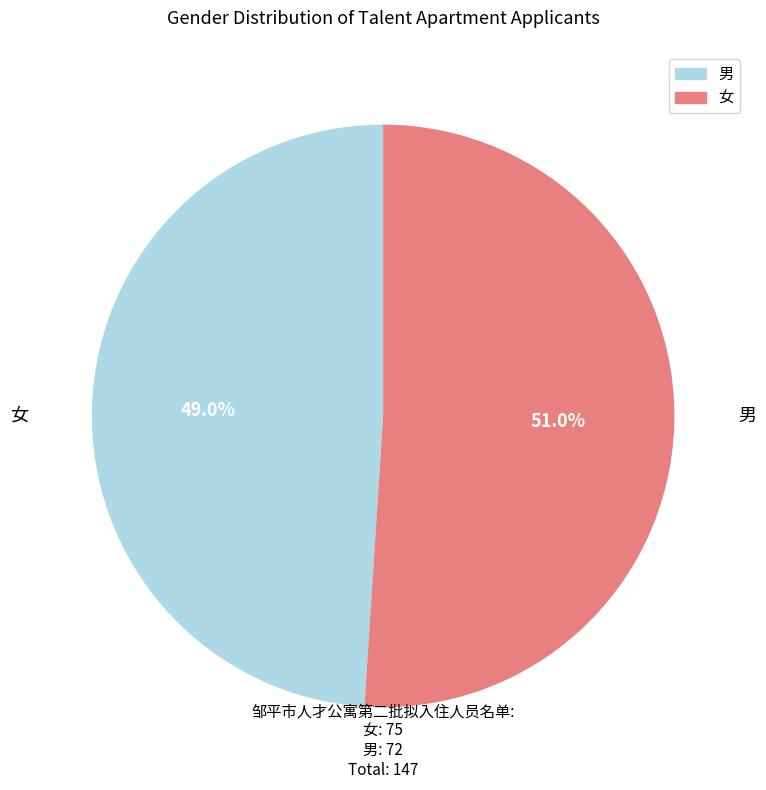

What is the largest slice in the pie chart?

女